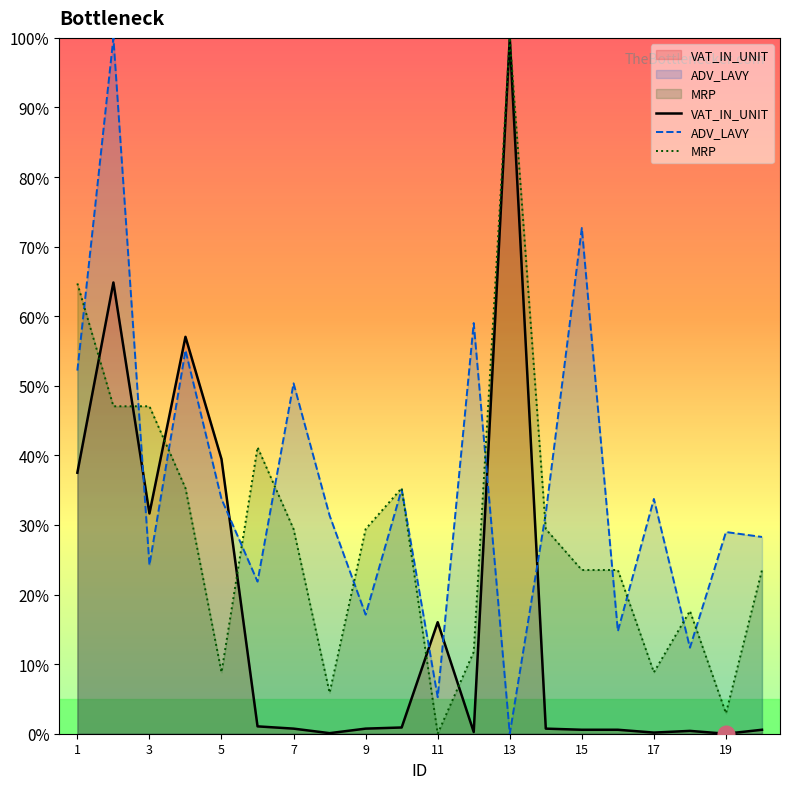

How many data points in MRP are above 29?

10